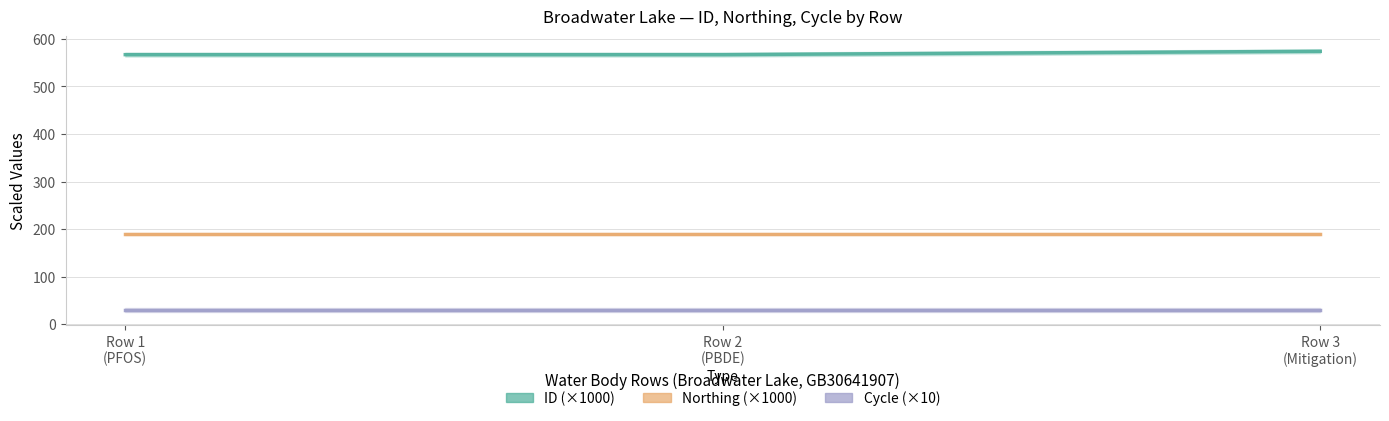

Rank the series by their maximum value, from lowest to highest.

Cycle (×10), Northing (×1000), ID (×1000)